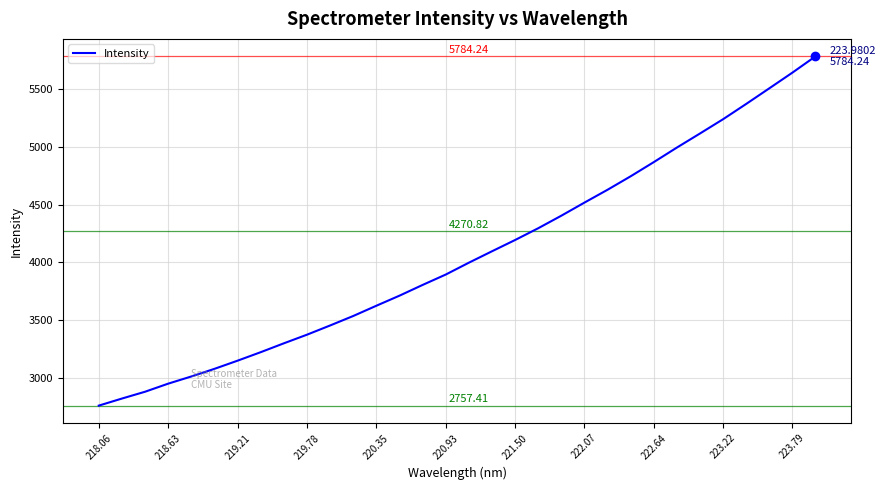

What is the difference between the maximum and minimum values?

3026.8